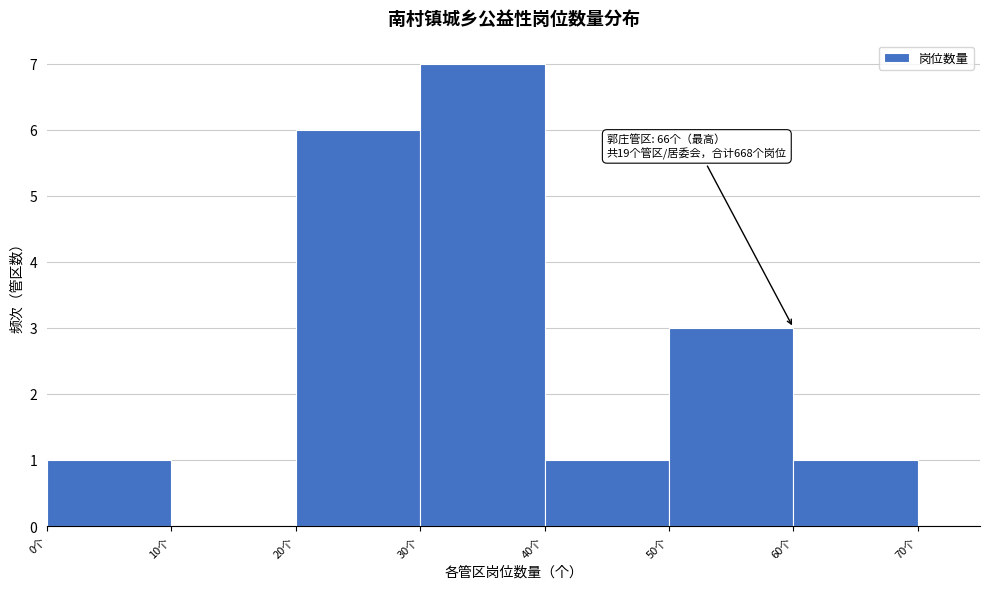

Which range on the x-axis has the tallest bar?

30 to 40